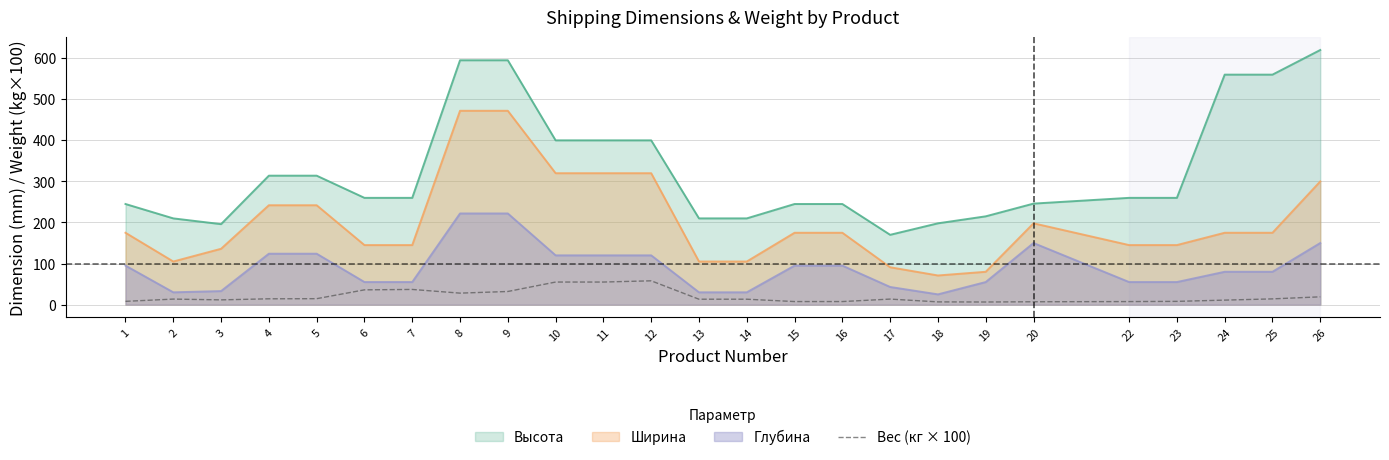

What is the difference between the maximum and minimum values?

51.6